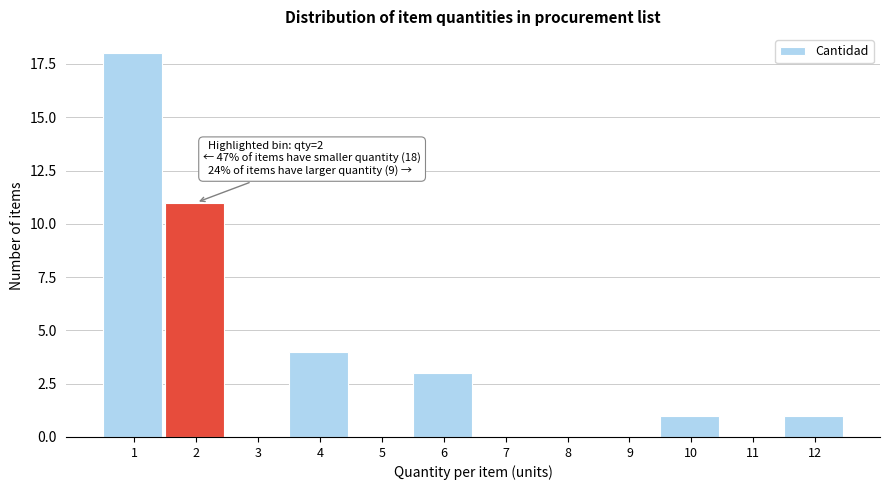

Reading left to right, extract all data points from this chart.

1=18	2=11	3=0	4=4	5=0	6=3	7=0	8=0	9=0	10=1	11=0	12=1